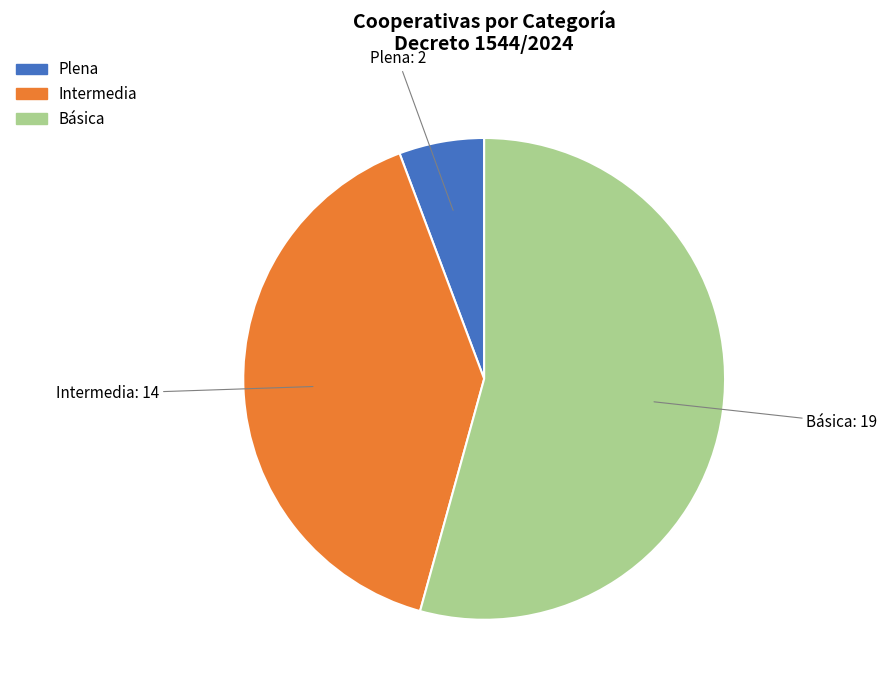

Does Plena account for over 50% of the chart?

No